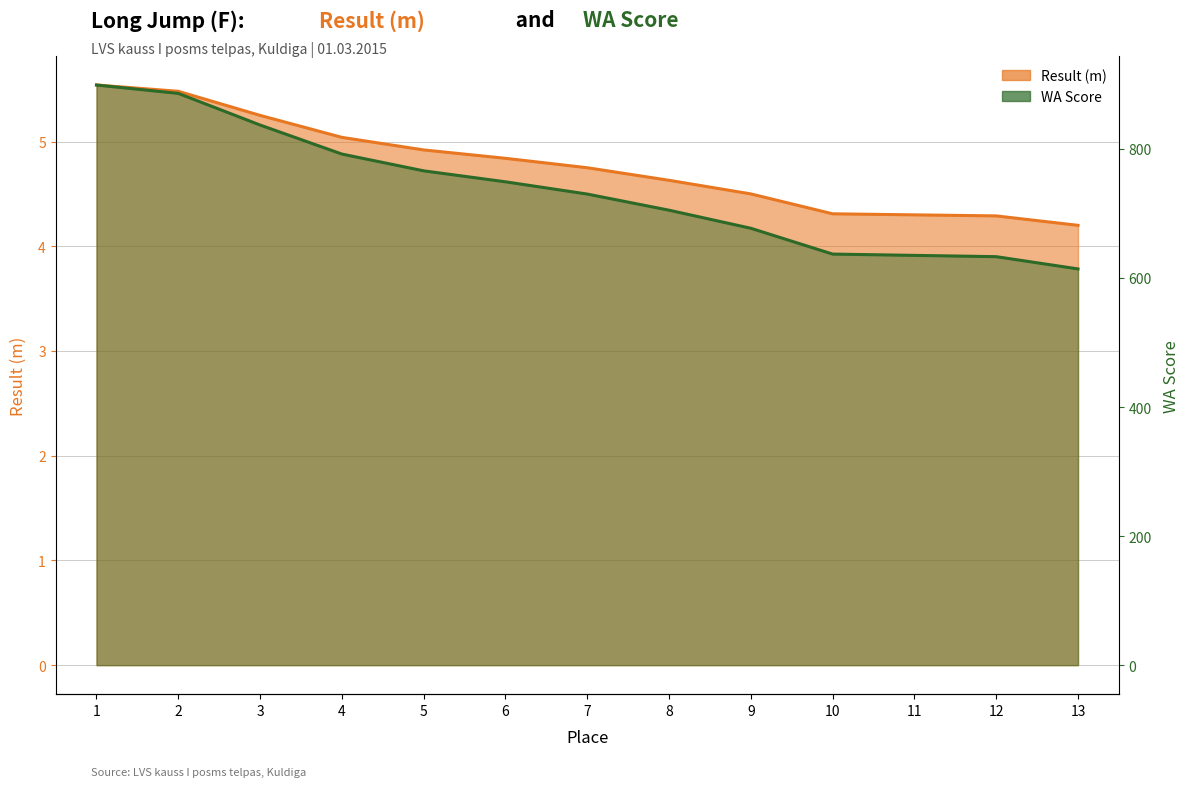

True or false: WA Score and Result (m) intersect in this chart.

False